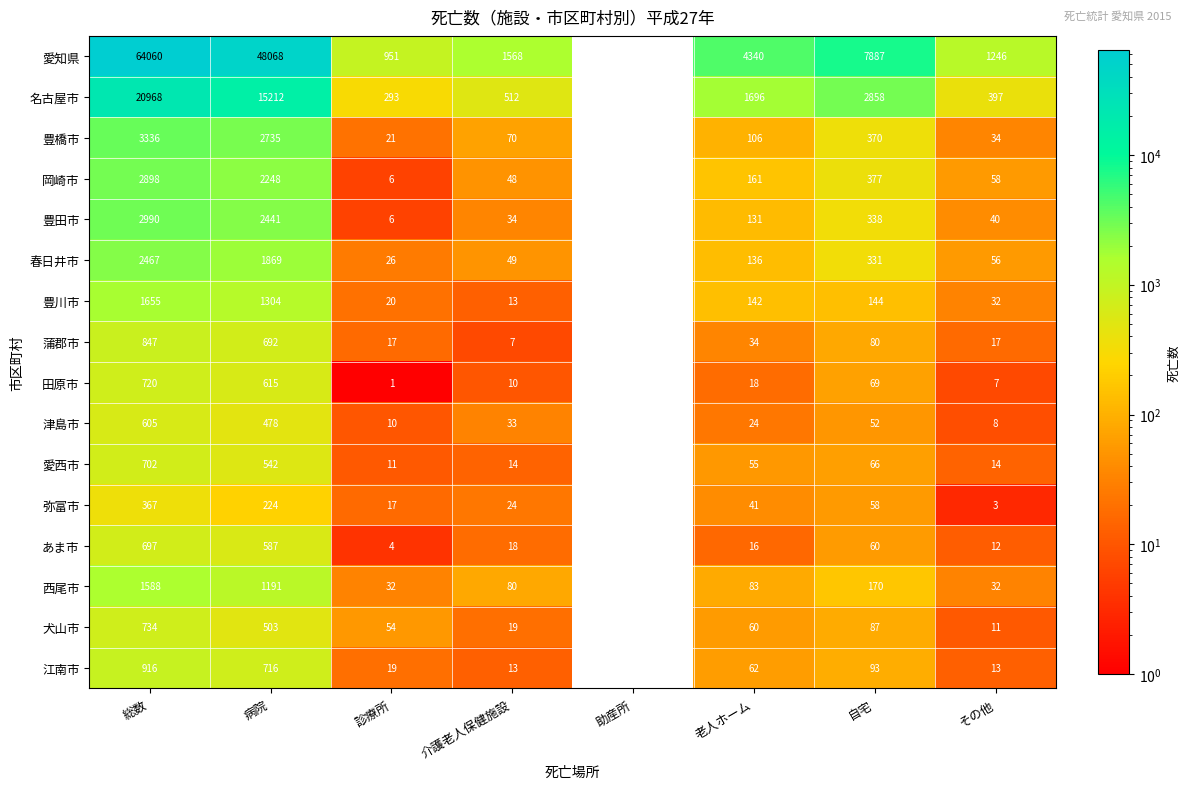

Where is 岡崎市 nearest to the value 1449?

病院